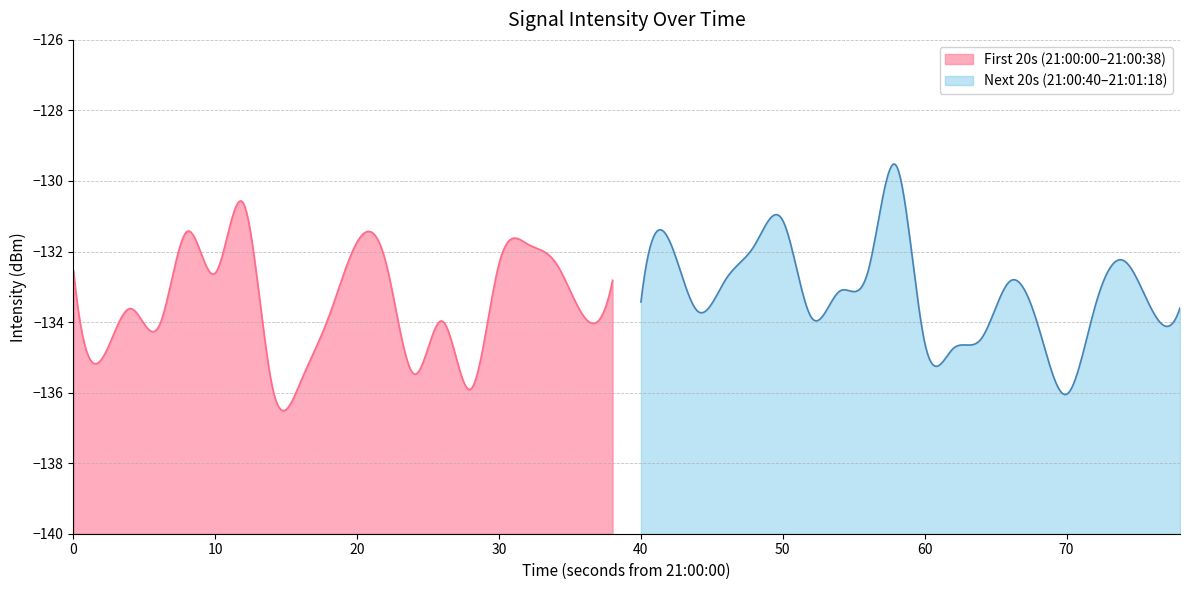

Rank the categories by value from highest to lowest.

29, 6, 25, 4, 21, 10, 16, 24, 37, 11, 17, 15, 0, 28, 5, 23, 19, 33, 27, 20, 36, 39, 2, 38, 22, 9, 18, 26, 13, 34, 3, 32, 30, 31, 1, 12, 8, 7, 14, 35